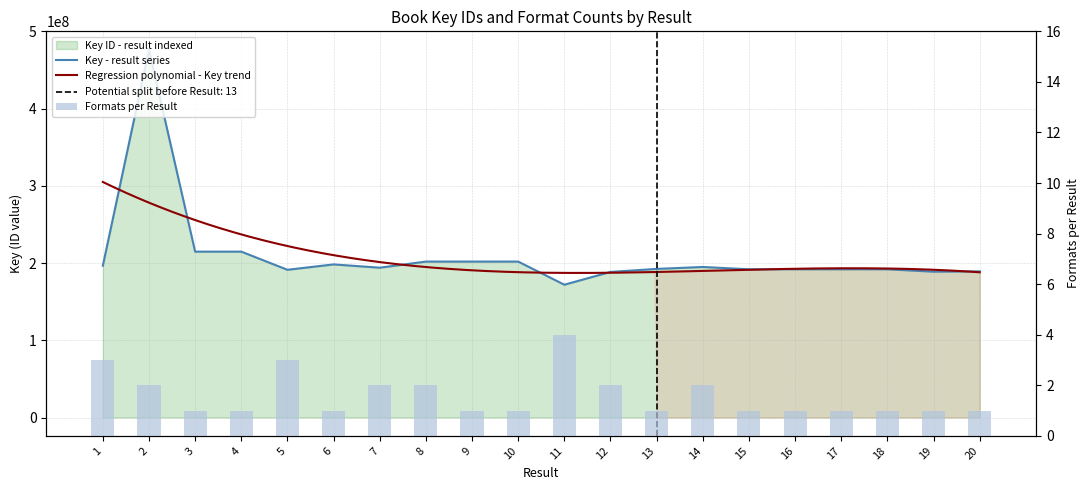

Is it true that the value at 3 is 214849554?

True